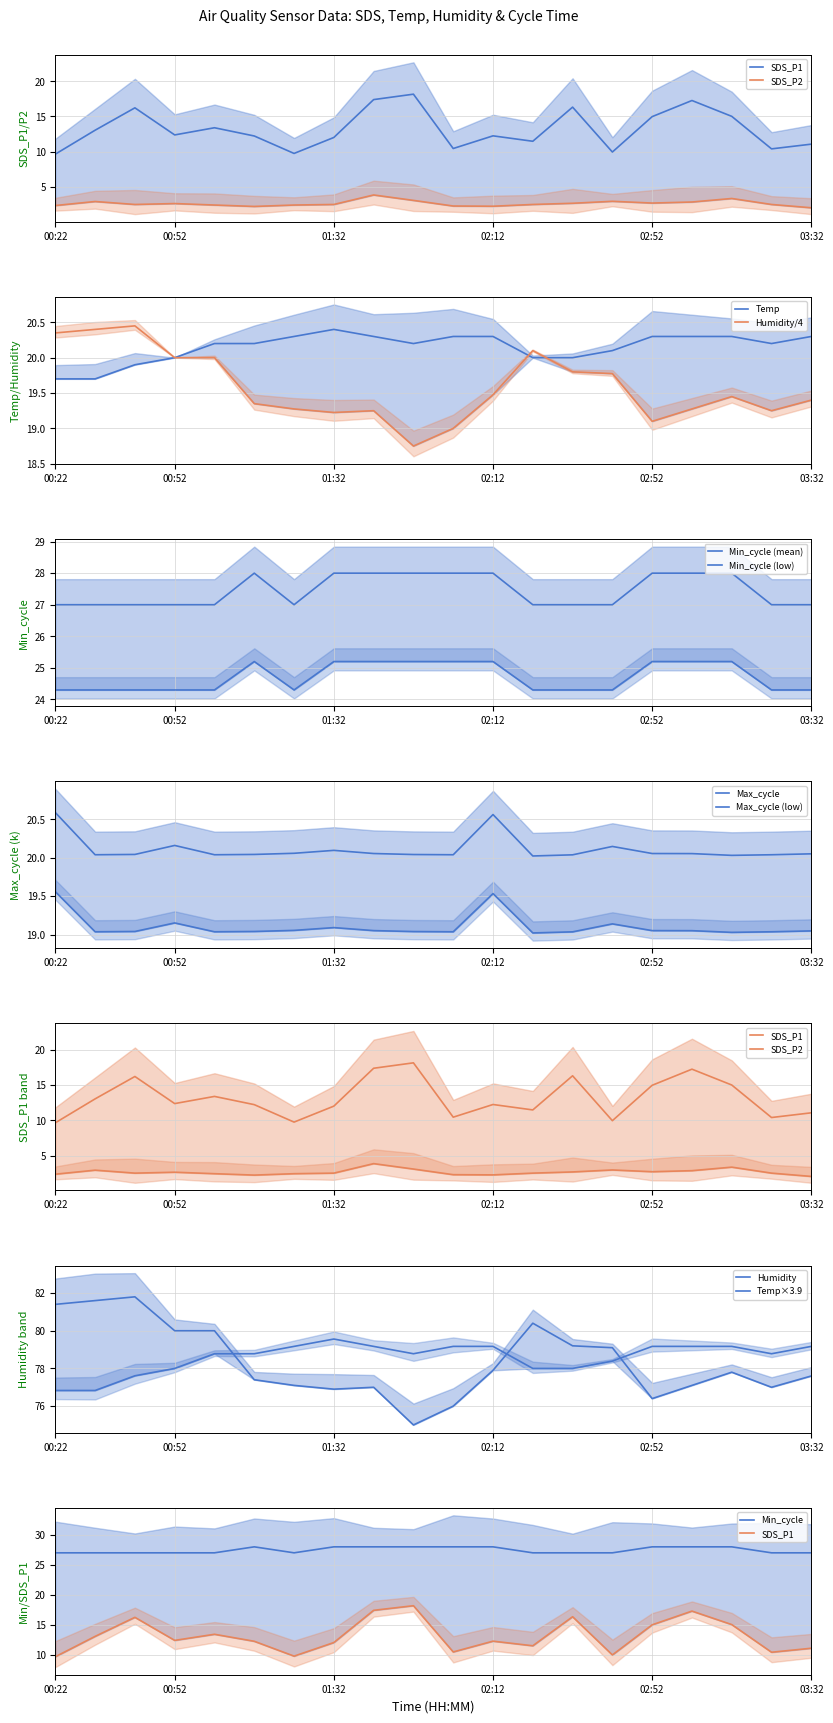

True or false: Min_cycle and Temp intersect in this chart.

False